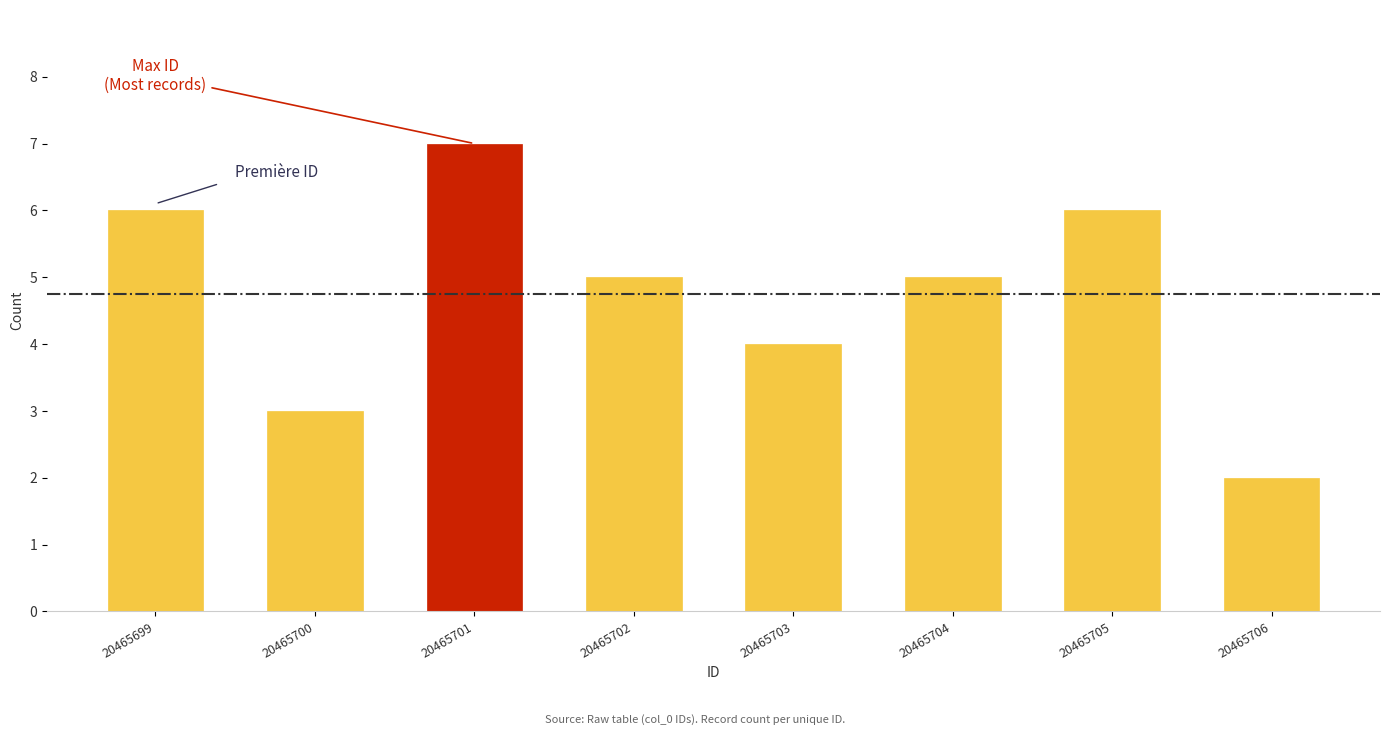

Reading left to right, list all the values displayed in this chart.

6	3	7	5	4	5	6	2